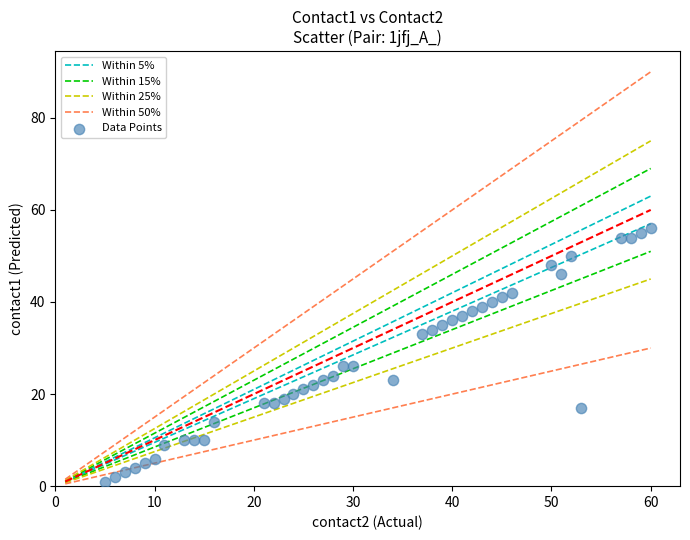

What is the range of Y values (max minus min)?

55